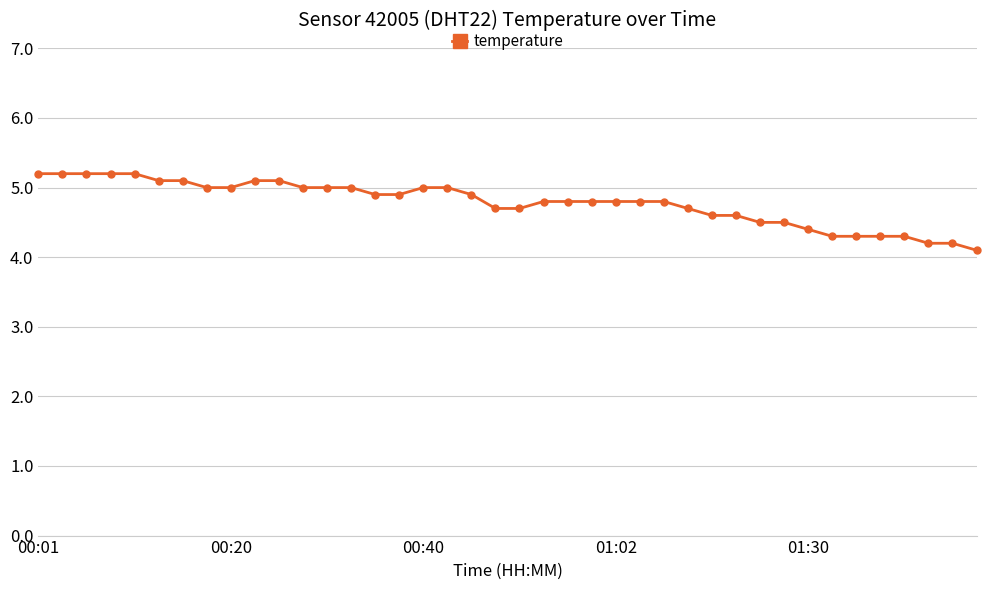

What is the value of the 38th point from the left?

4.2